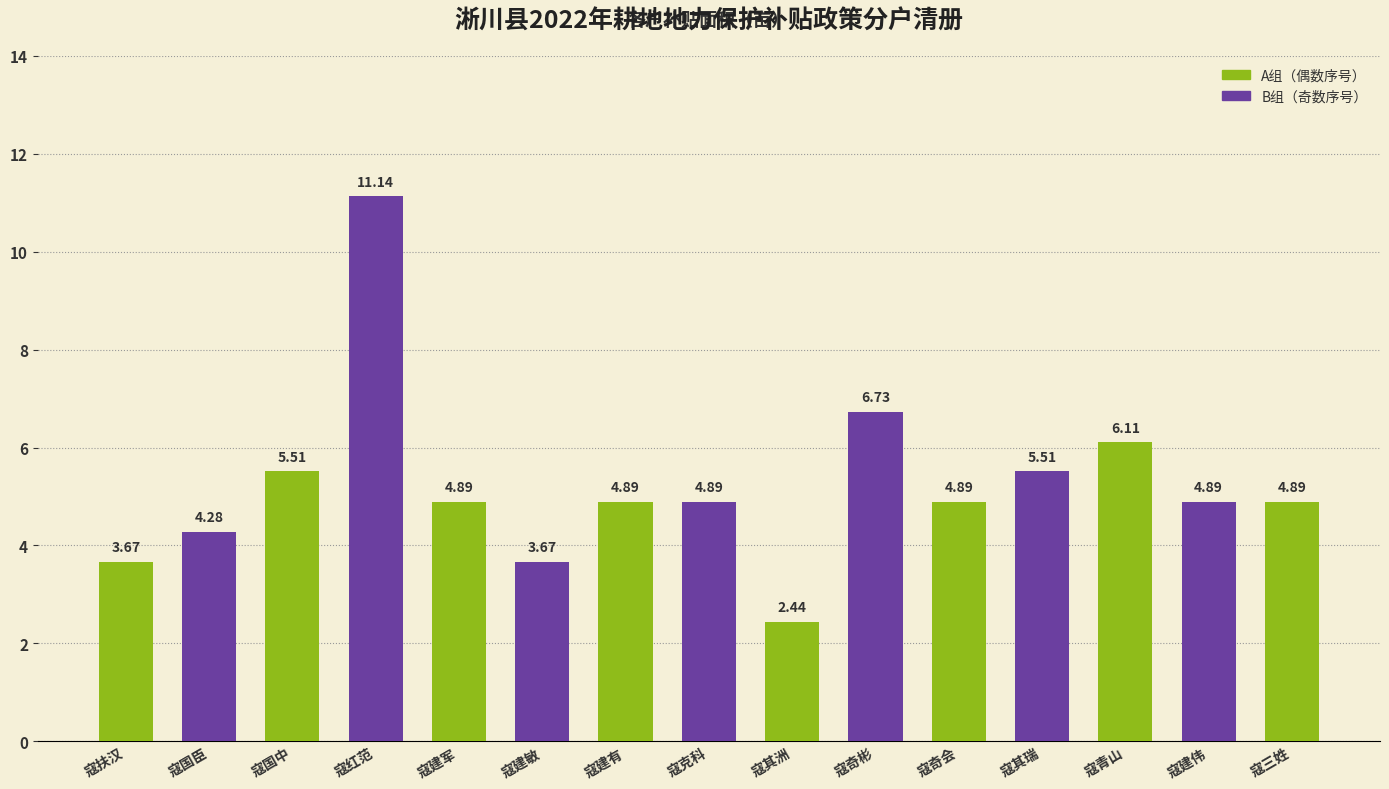

Between 寇扶汉 and 寇其洲, which is larger?

寇扶汉